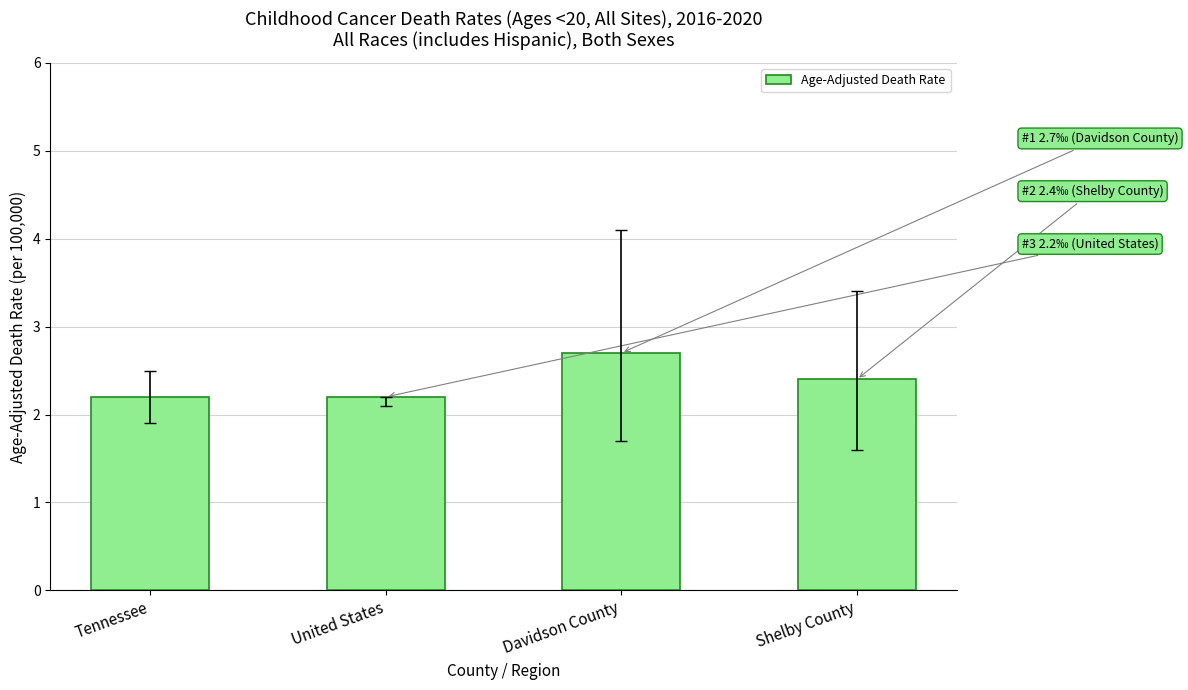

What is the minimum value shown in the chart?

2.2